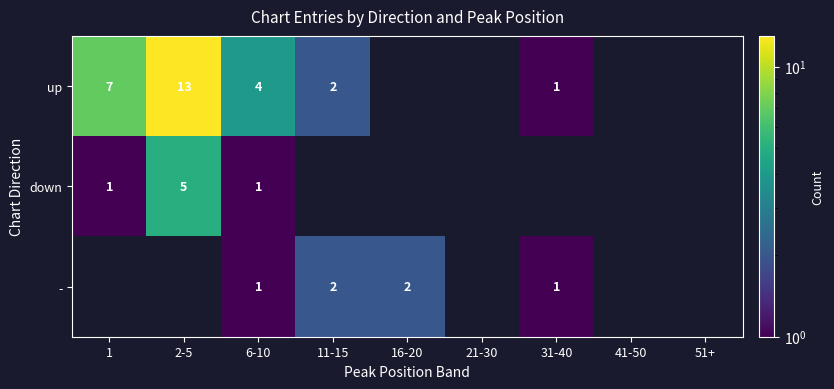

What is the difference between the highest and lowest values at 2-5?

13